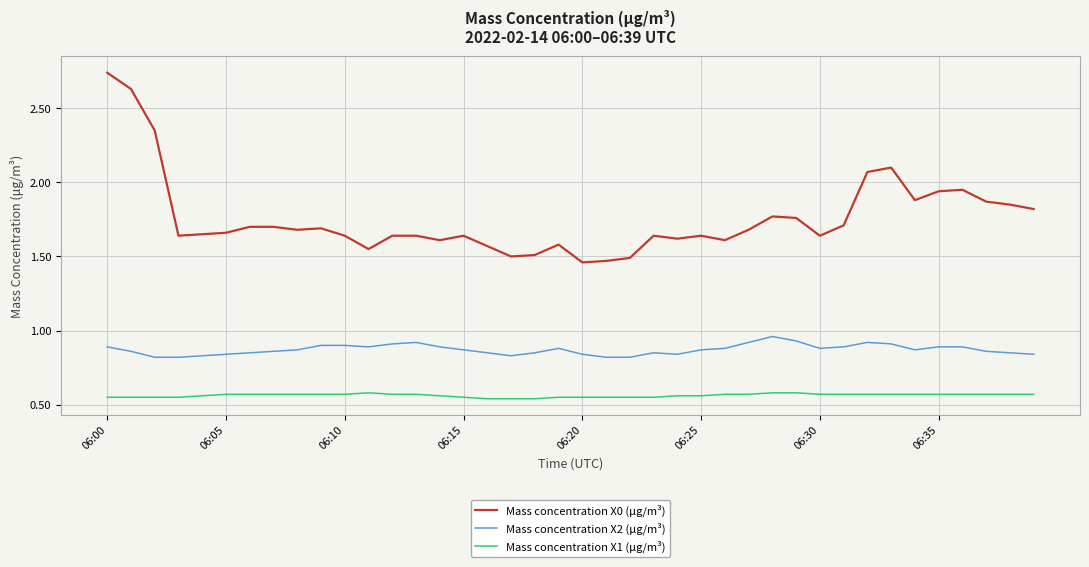

Which series has the widest spread of values?

Mass concentration X0 (μg/m³)